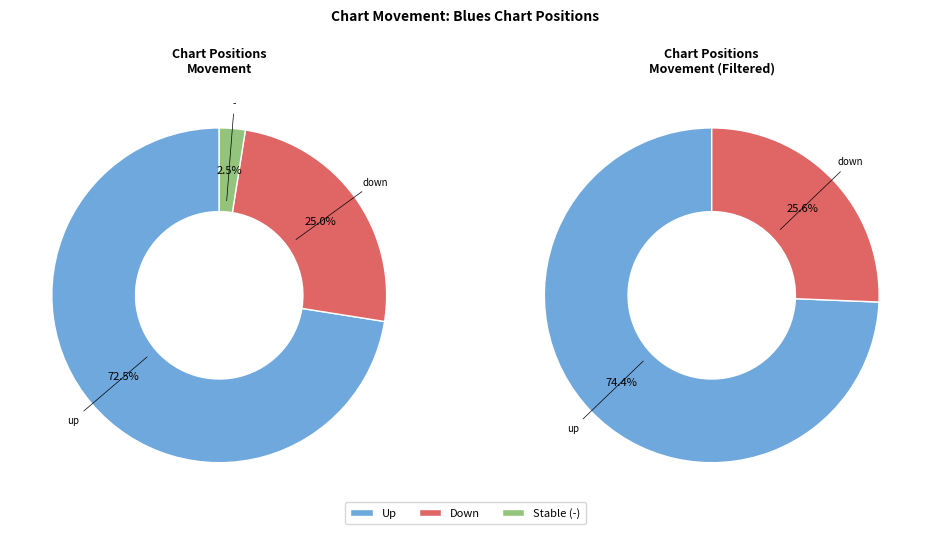

Which category has the smallest portion of the pie?

-